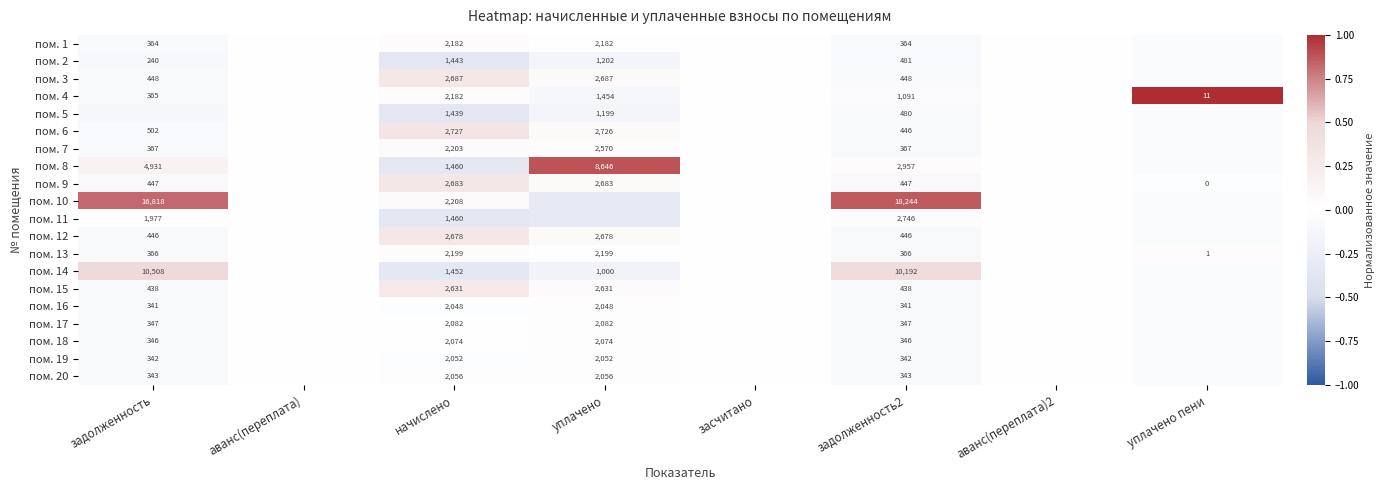

Is the value of пом. 10 at начислено greater than the value of пом. 7 at начислено?

Yes